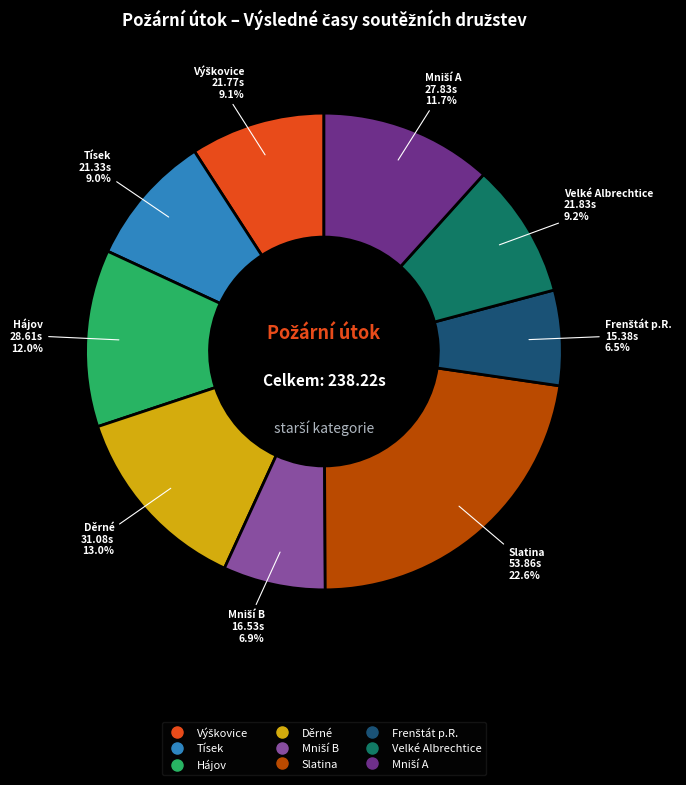

Approximately how many times larger is the value at Slatina compared to Tísek?

2.5